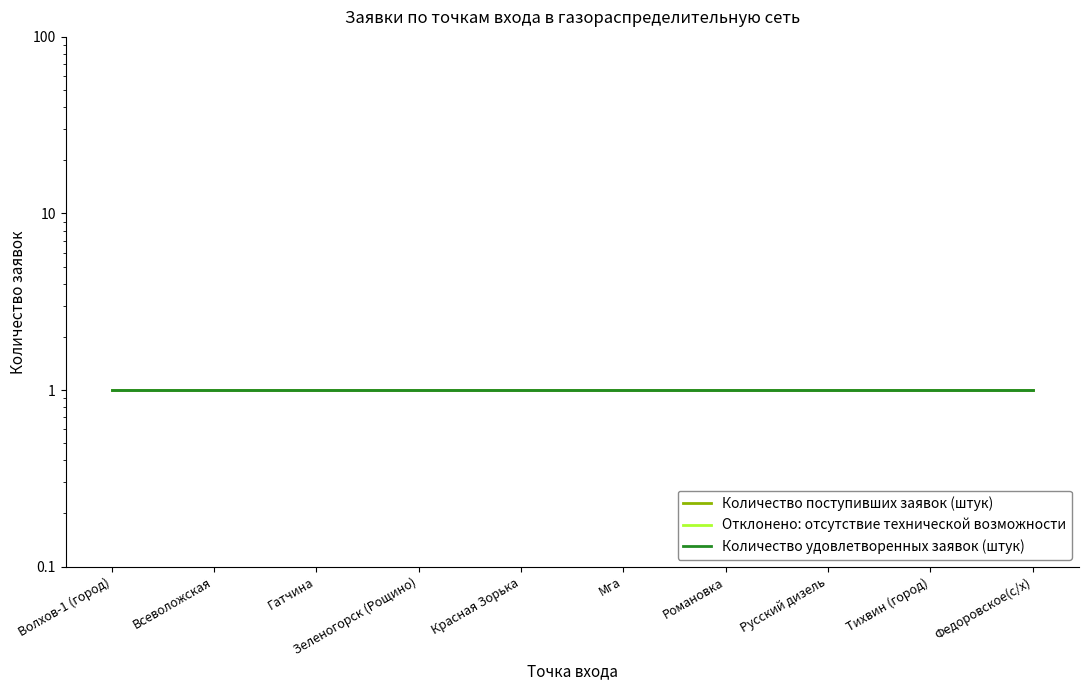

At how many categories does at least one series exceed 0?

10